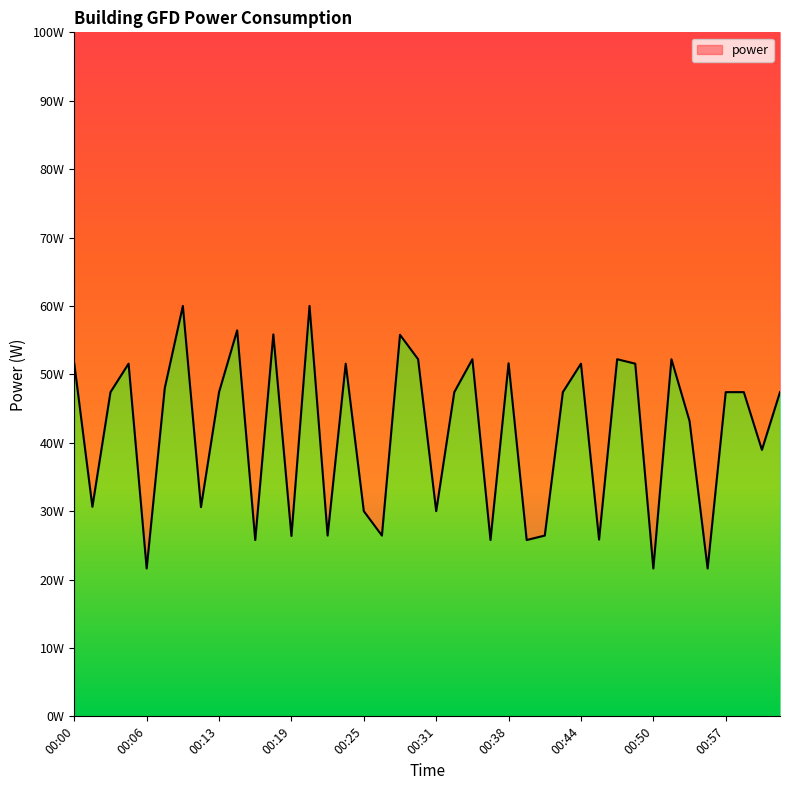

What is the difference between the values at 00:36 and 00:44?

25.8